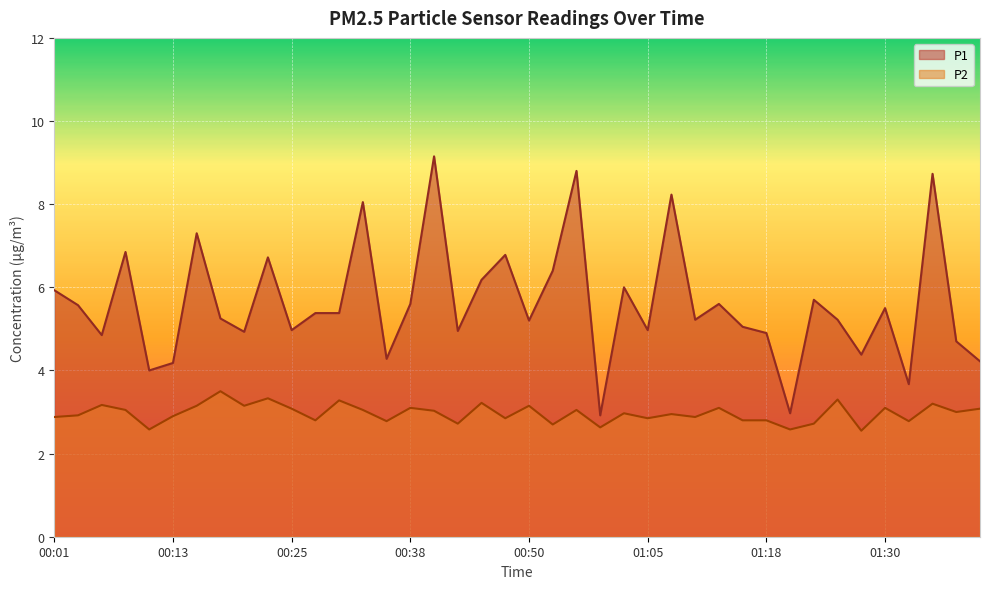

How many lines are shown in the chart?

2